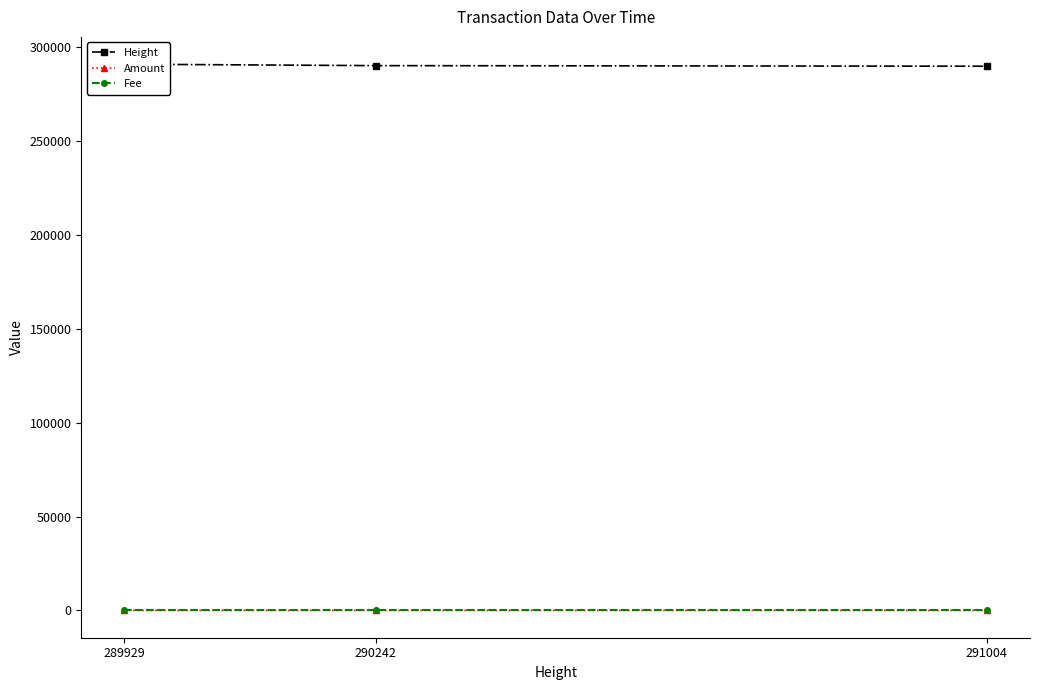

What are all the series names shown in the legend?

Height, Amount, Fee